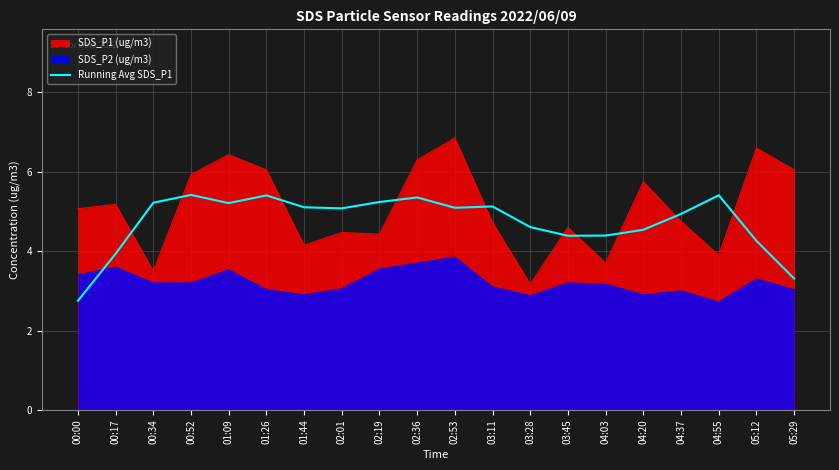

True or false: the data shows 5.1 at 02:01.

True